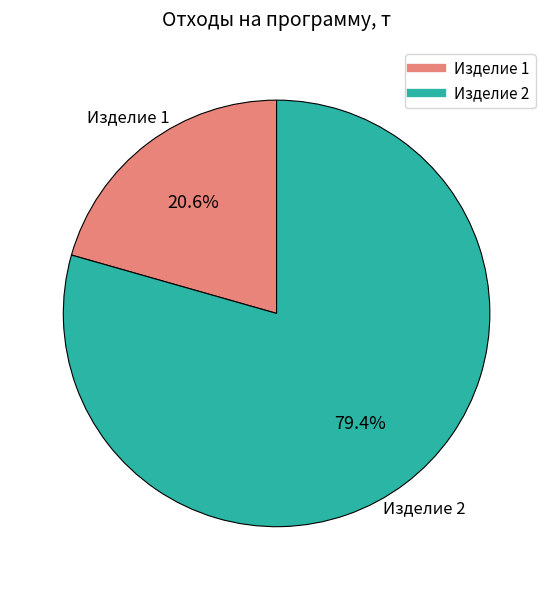

Which slice represents more than half of the pie?

Изделие 2